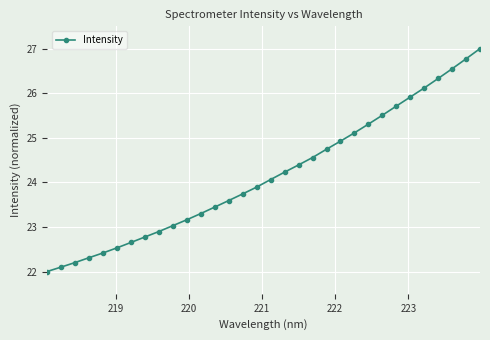

What is the value of the 2nd point from the left?

22.1